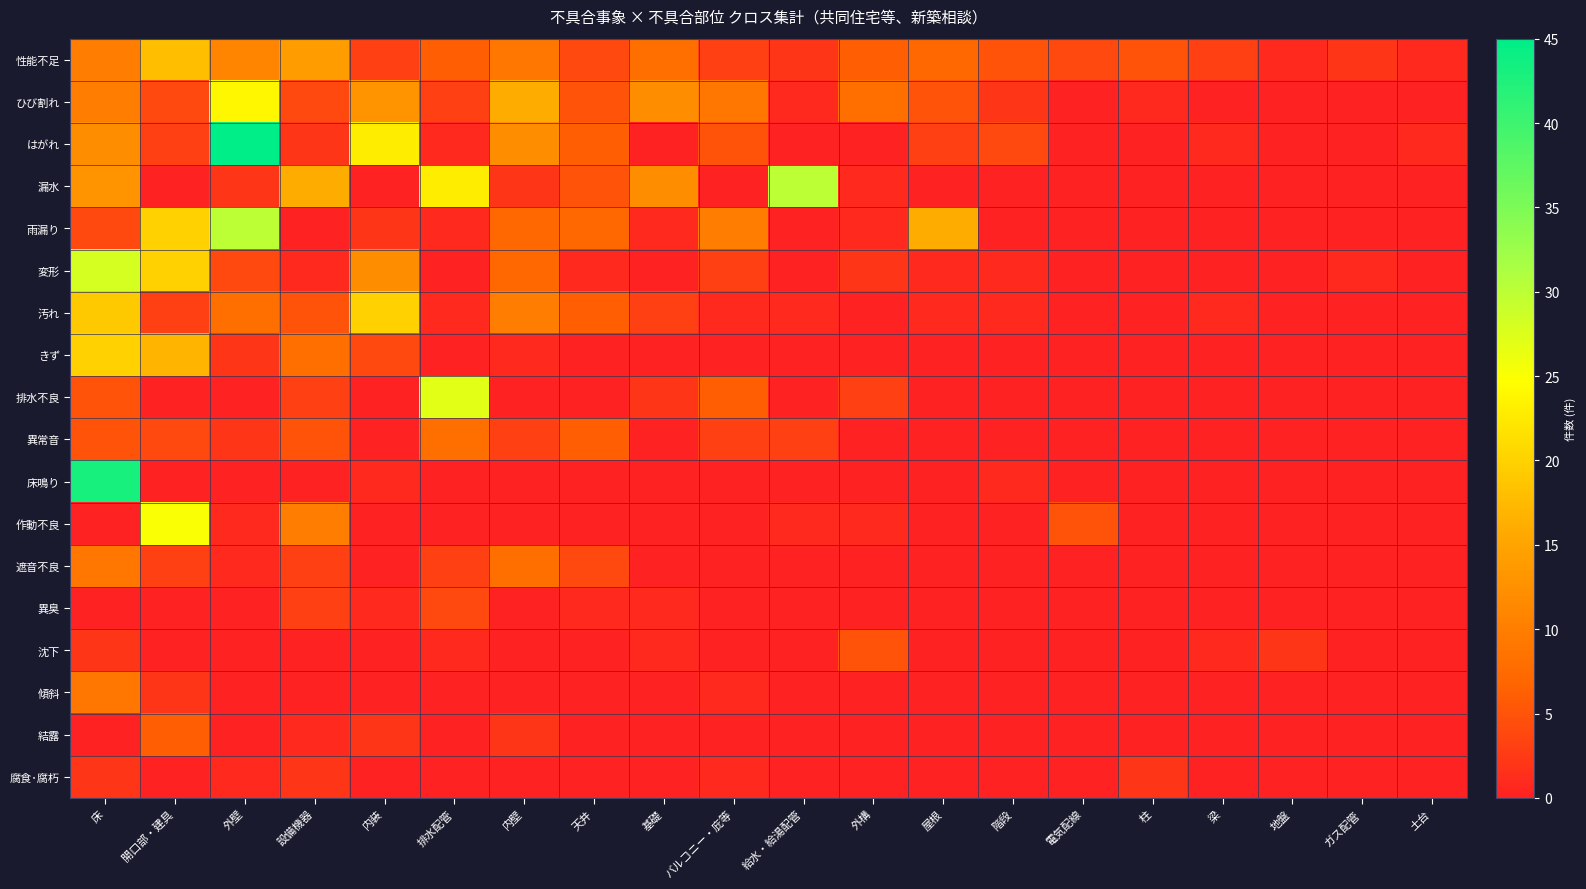

Which series has the largest range (max minus min)?

はがれ